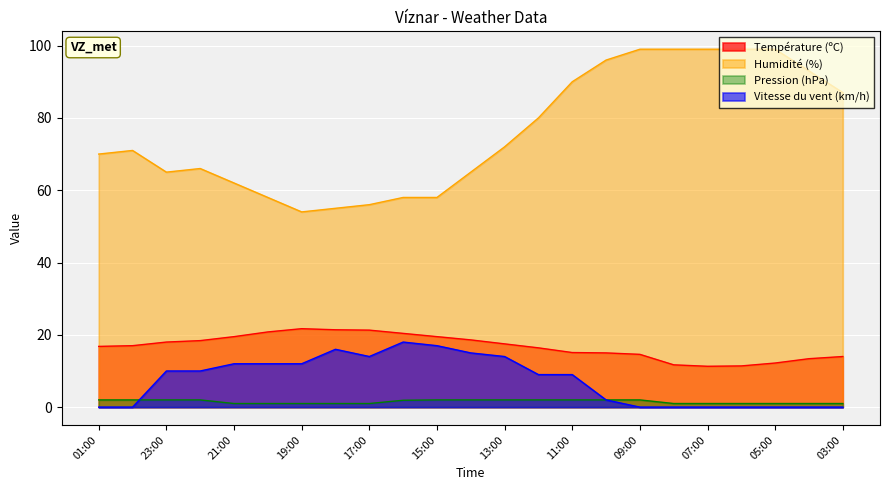

Which has a higher value, 12:00 or 01:00?

01:00